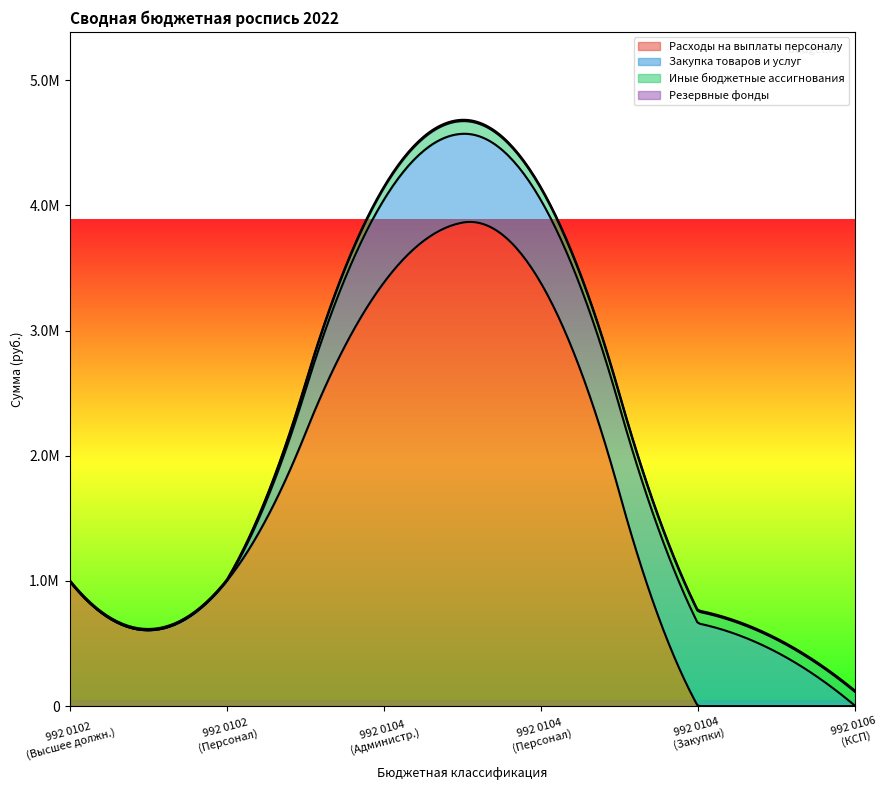

How many data points in 992 0106 are less than 110700?

2